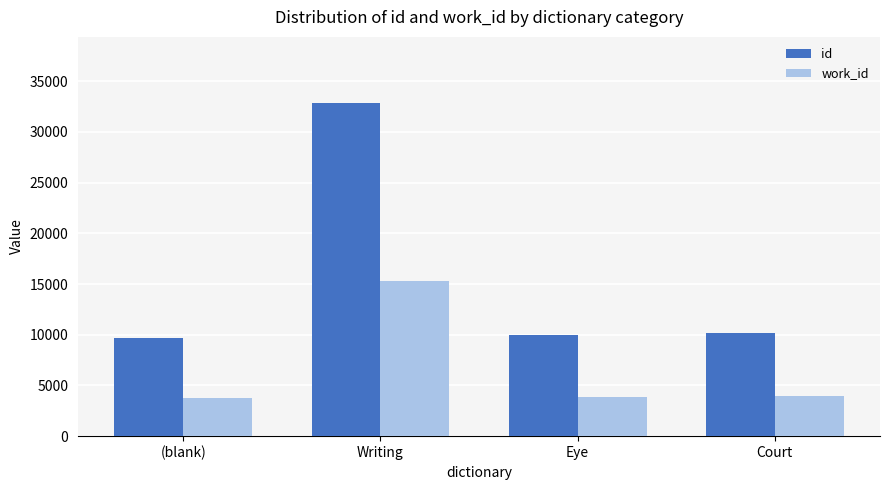

What are all the series names shown in the legend?

id, work_id